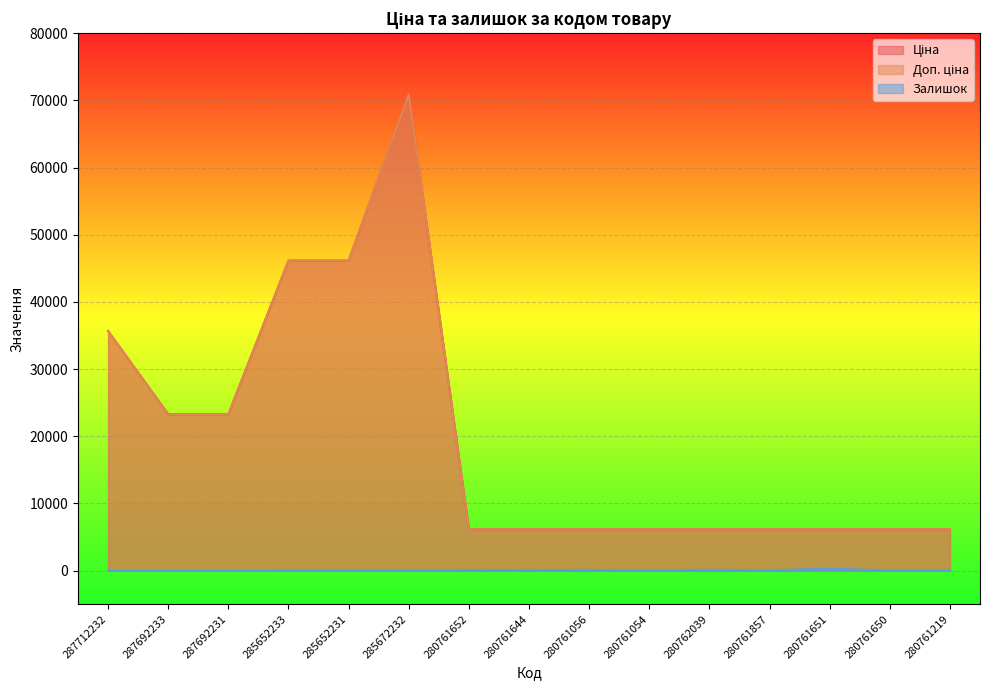

Reading left to right, list all the values displayed in this chart.

Ціна: 287712232=35659.4	287692233=23278.2	287692231=23278.2	285652233=46143.9	285652231=46143.9	285672232=70906.0	280761652=6143.2	280761644=6143.2	280761056=6143.2	280761054=6143.2	280762039=6143.2	280761857=6143.2	280761651=6143.2	280761650=6143.2	280761219=6143.2
Доп. ціна: 287712232=35659.4	287692233=23278.2	287692231=23278.2	285652233=46143.9	285652231=46143.9	285672232=70906.0	280761652=6143.2	280761644=6143.2	280761056=6143.2	280761054=6143.2	280762039=6143.2	280761857=6143.2	280761651=6143.2	280761650=6143.2	280761219=6143.2
Залишок: 287712232=0.0	287692233=0.0	287692231=0.0	285652233=16.0	285652231=24.0	285672232=17.0	280761652=80.0	280761644=79.0	280761056=92.0	280761054=21.0	280762039=113.0	280761857=46.0	280761651=274.0	280761650=21.0	280761219=35.0